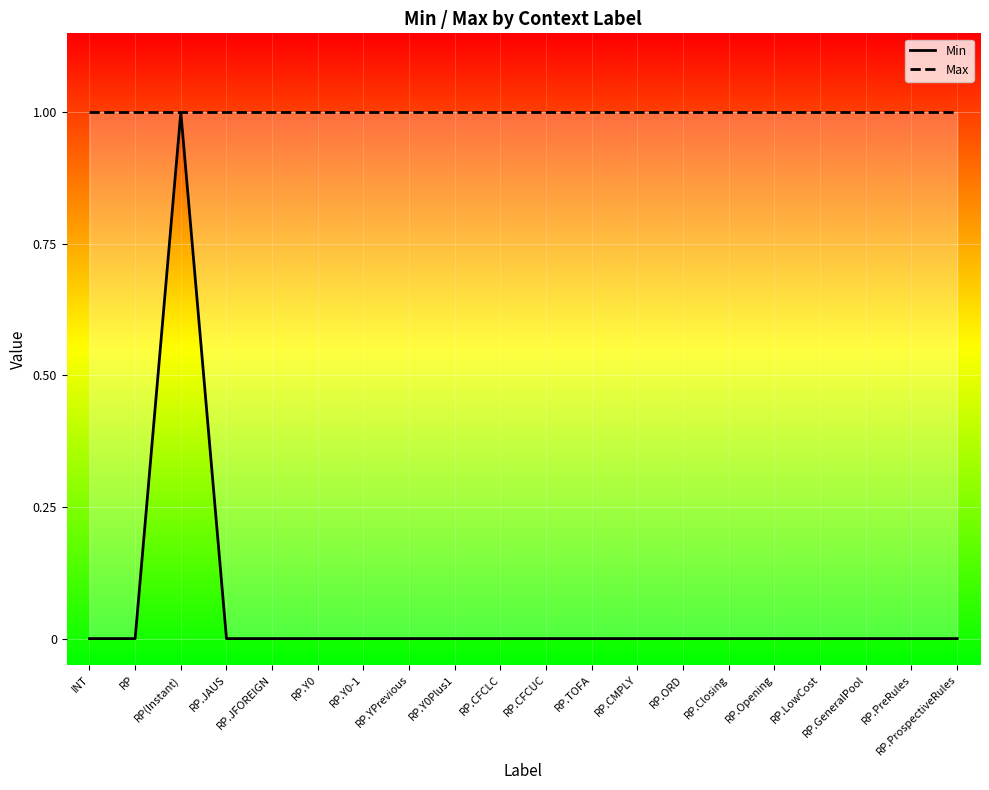

True or false: Max and Min cross at least once.

False